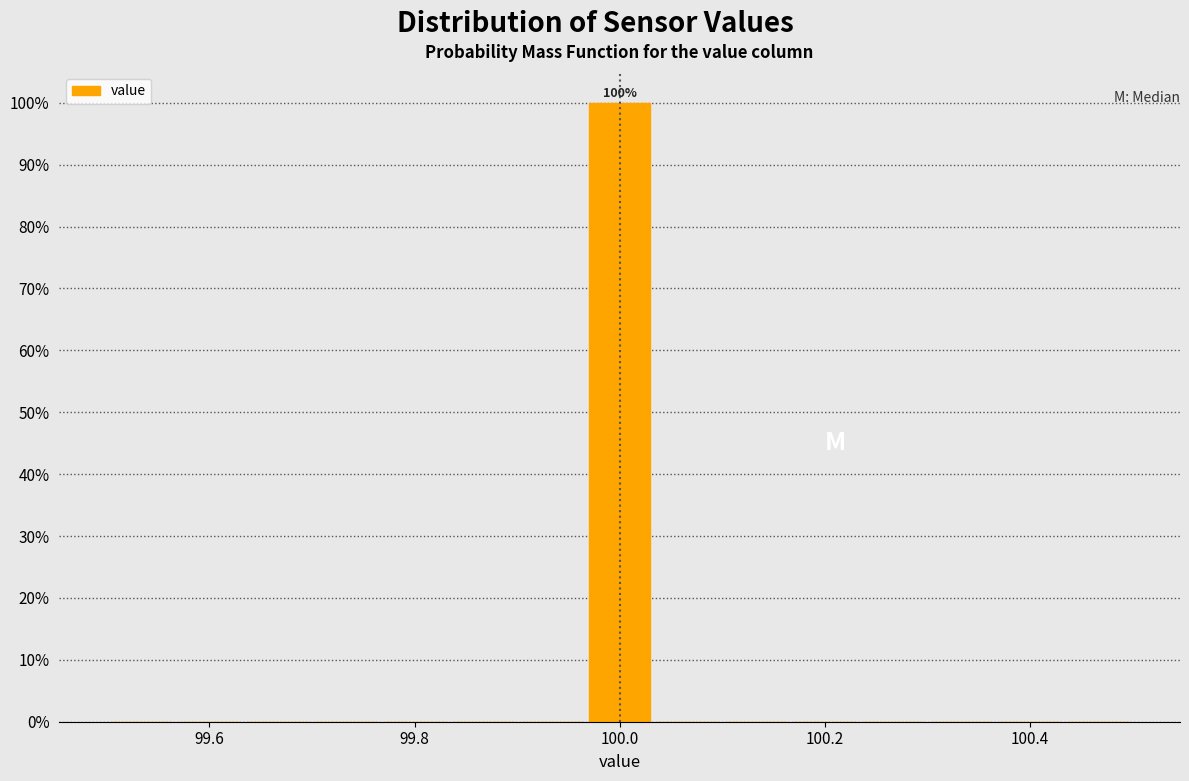

Around what value on the x-axis is the tallest bar? Give the approximate position of its centre, as read against the axis.

100.00